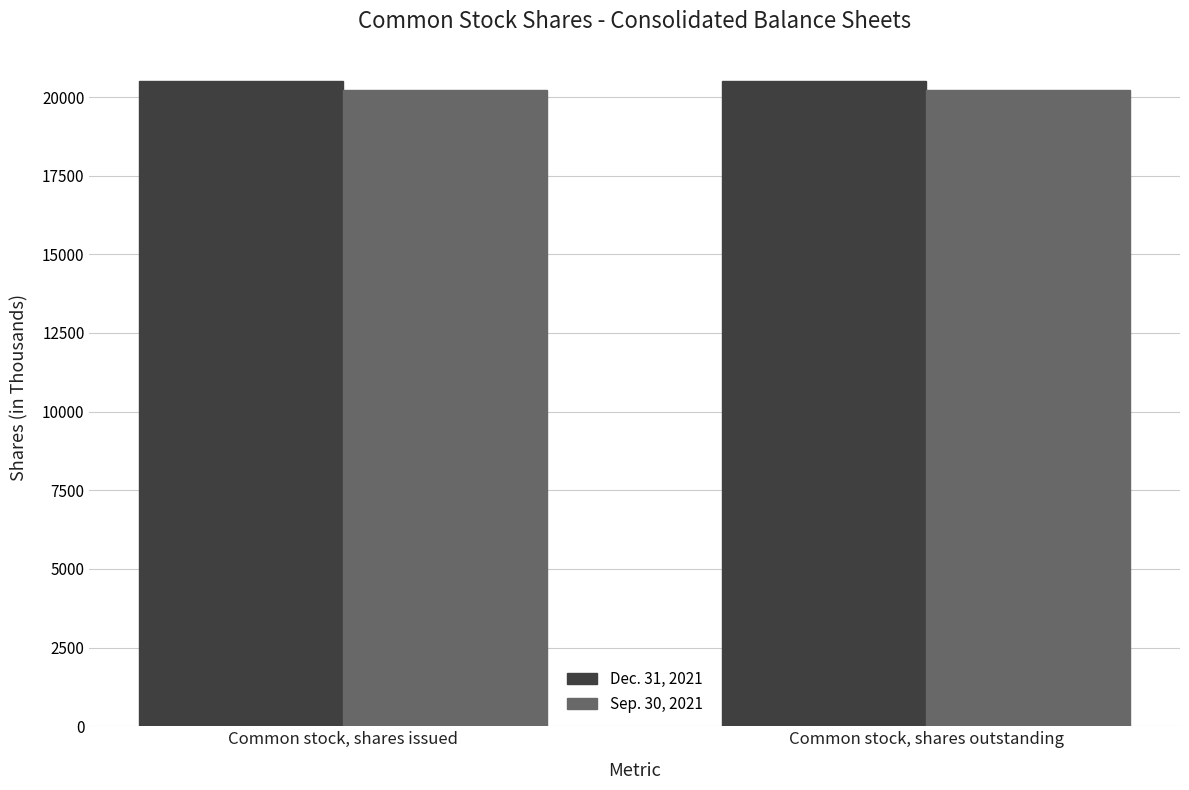

What is the maximum value for Dec. 31, 2021?

20506